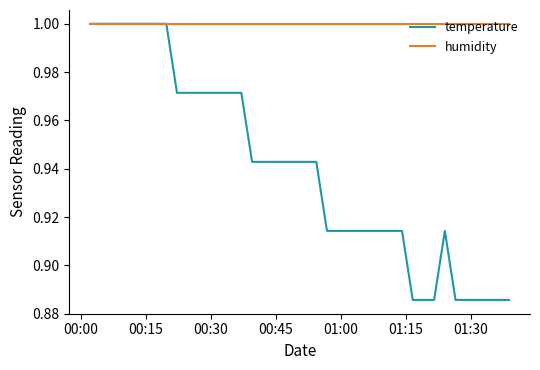

Which series has the largest total across all categories?

humidity